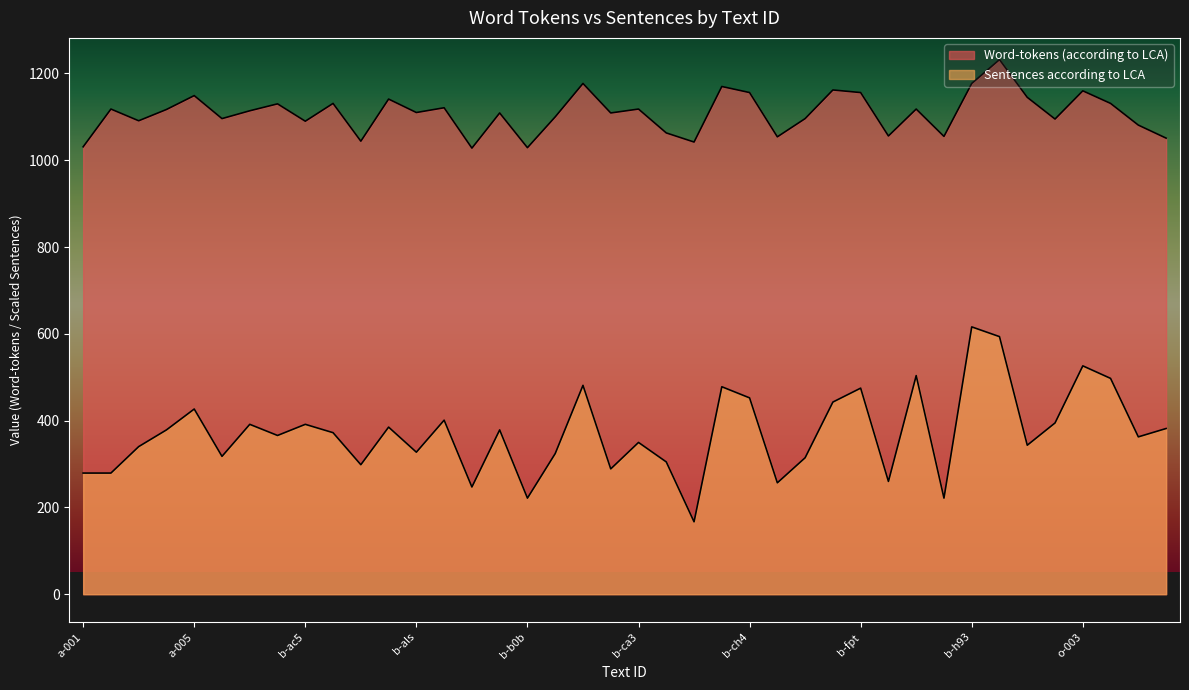

Is it true that Sentences according to LCA equals 659.1 at o-006?

False